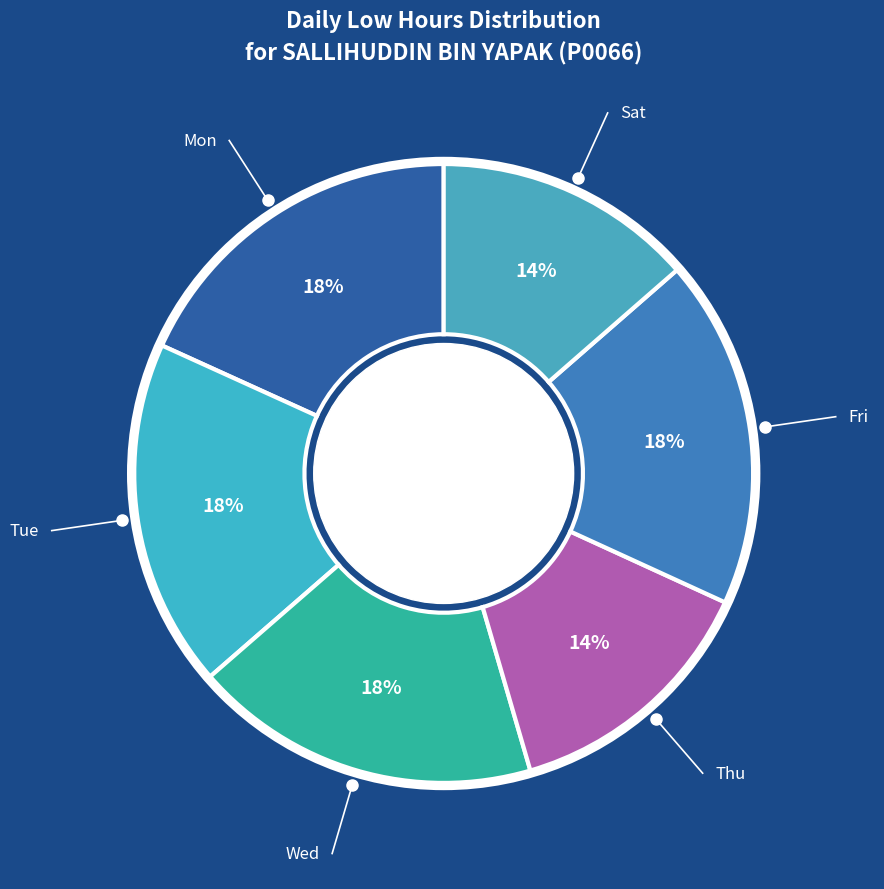

How many segments does this pie chart have?

6